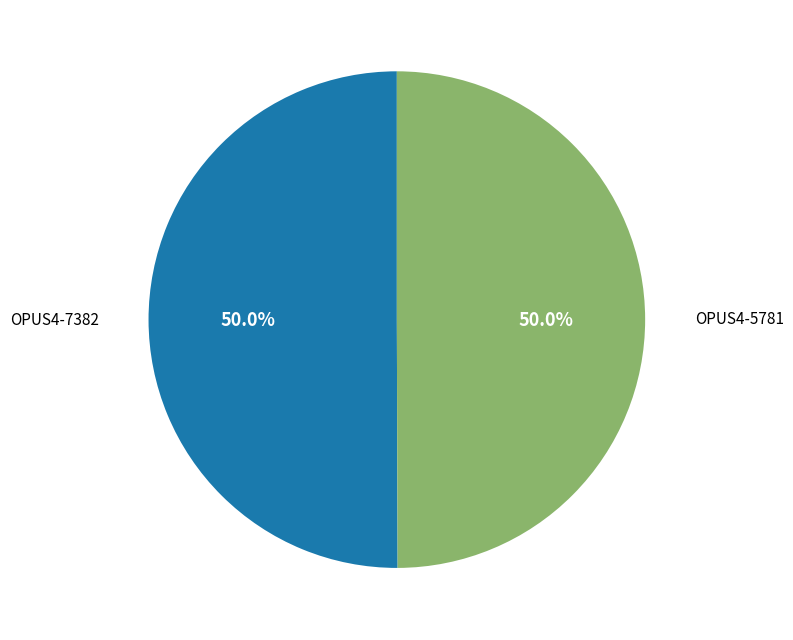

Count the number of slices in the pie.

2